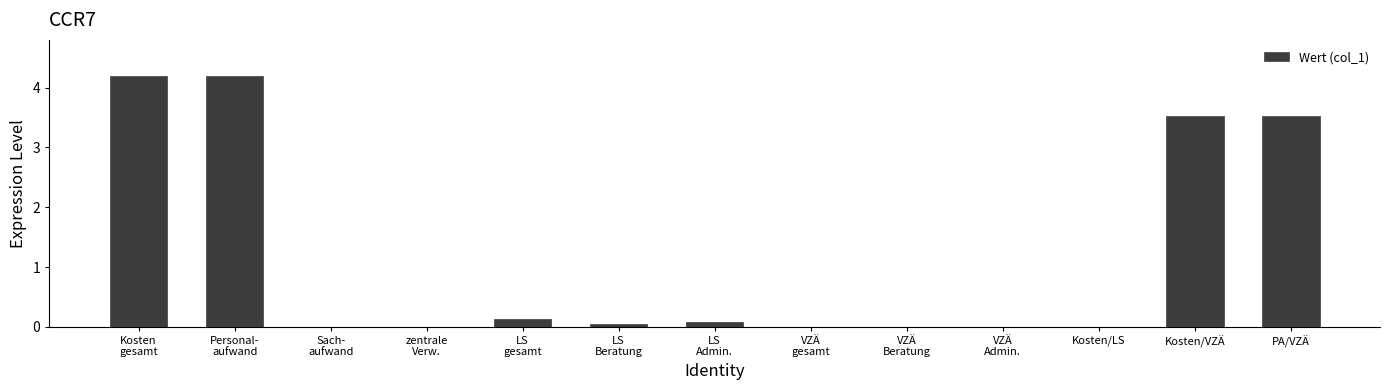

What is the sum of all values?

15.7